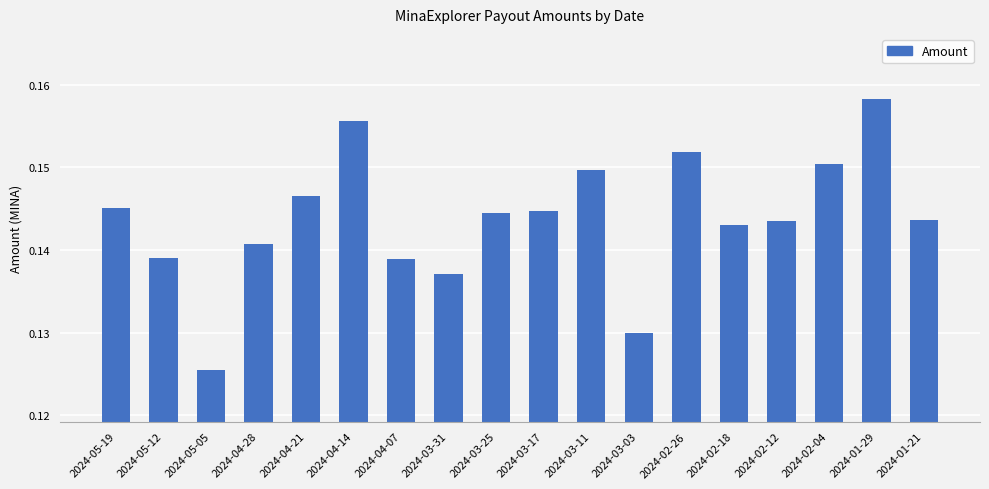

True or false: the data shows 0.0 at 2024-02-12.

False